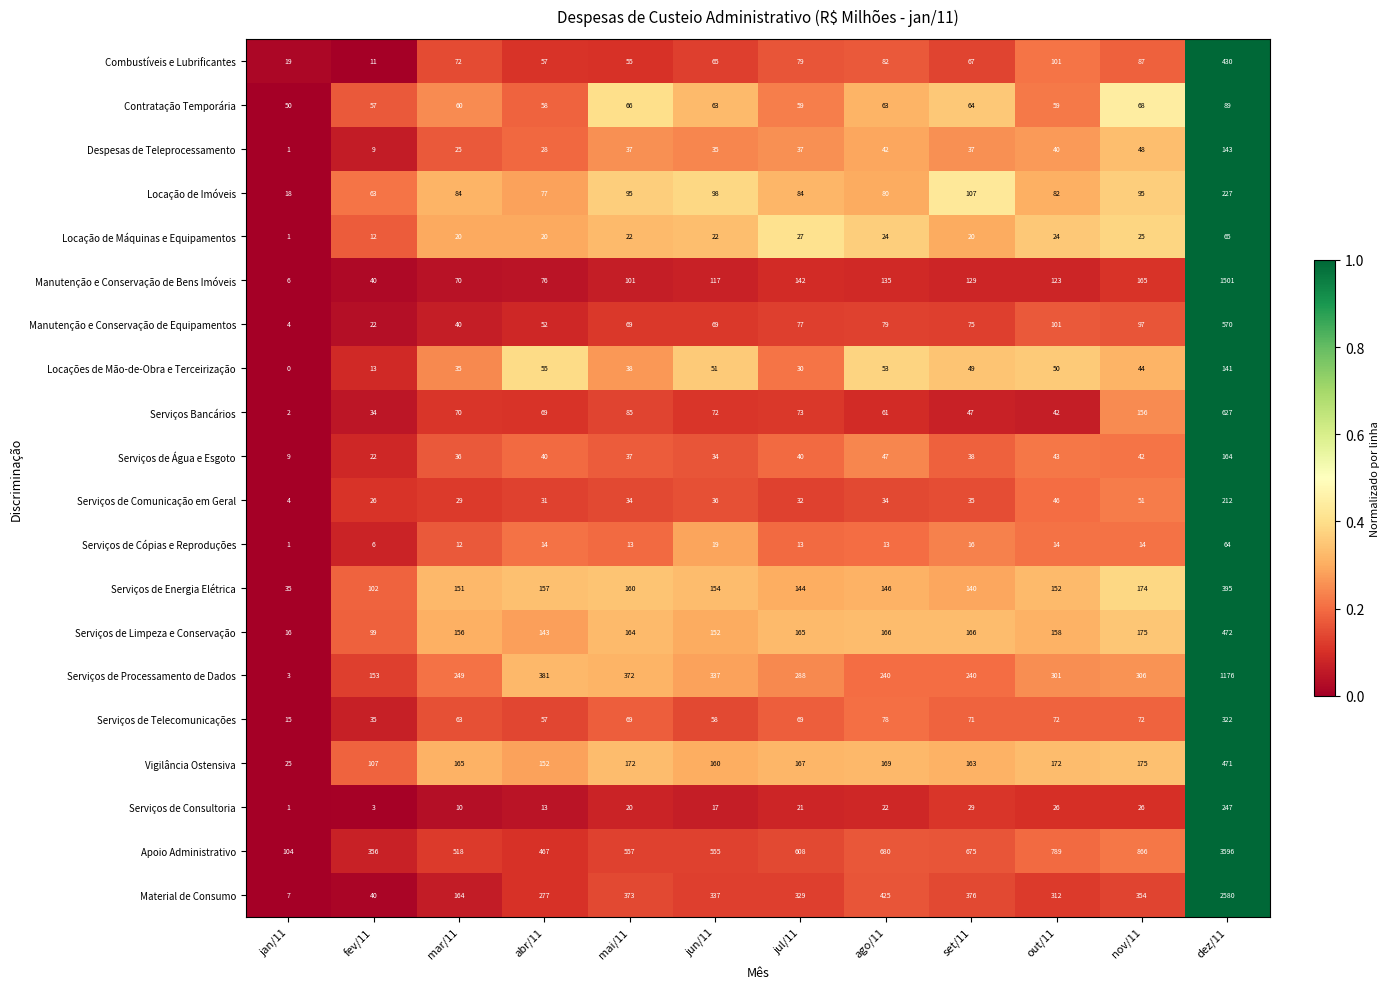

What is the difference between the highest and lowest values at nov/11?

852